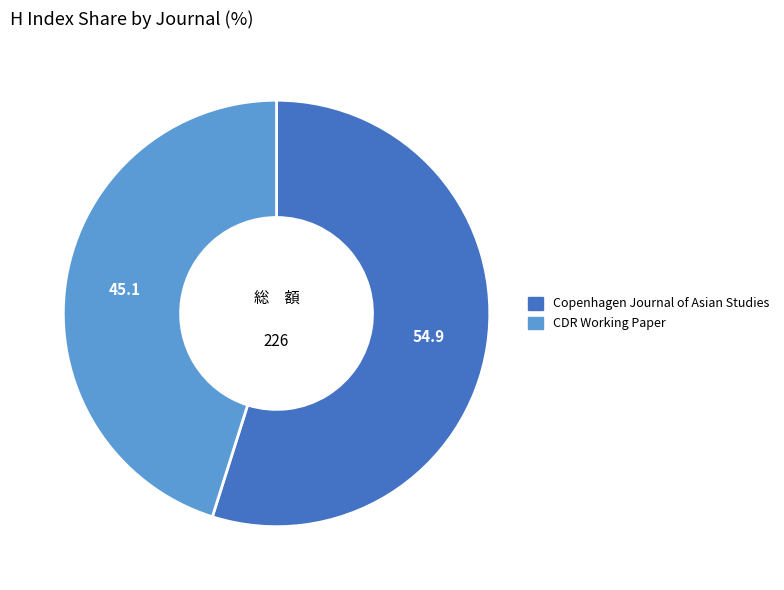

Does CDR Working Paper represent more than half of the total?

No